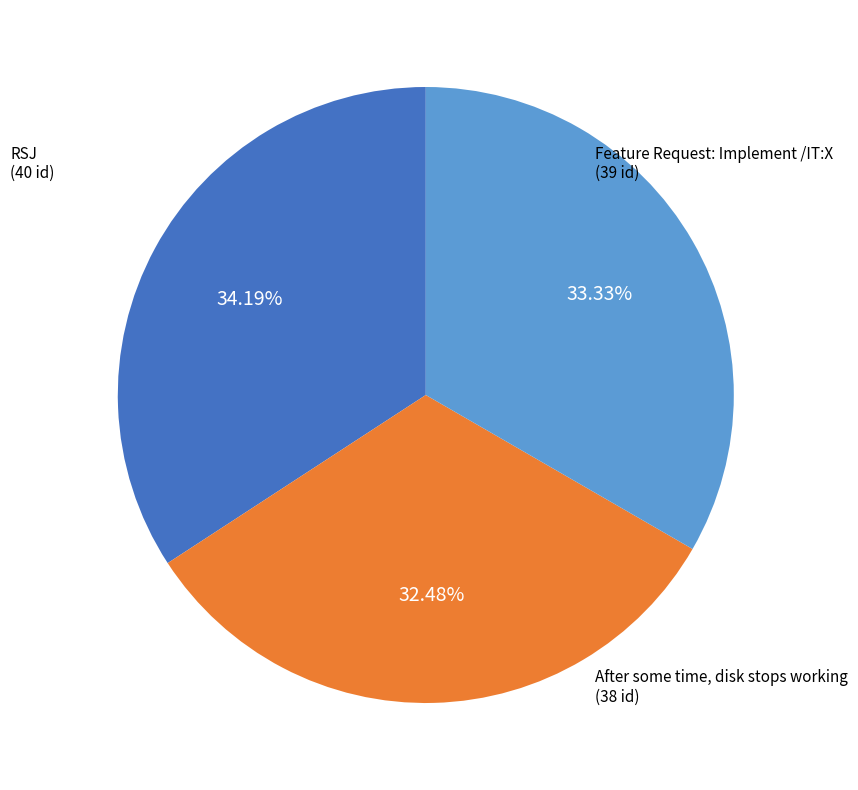

How many segments does this pie chart have?

3